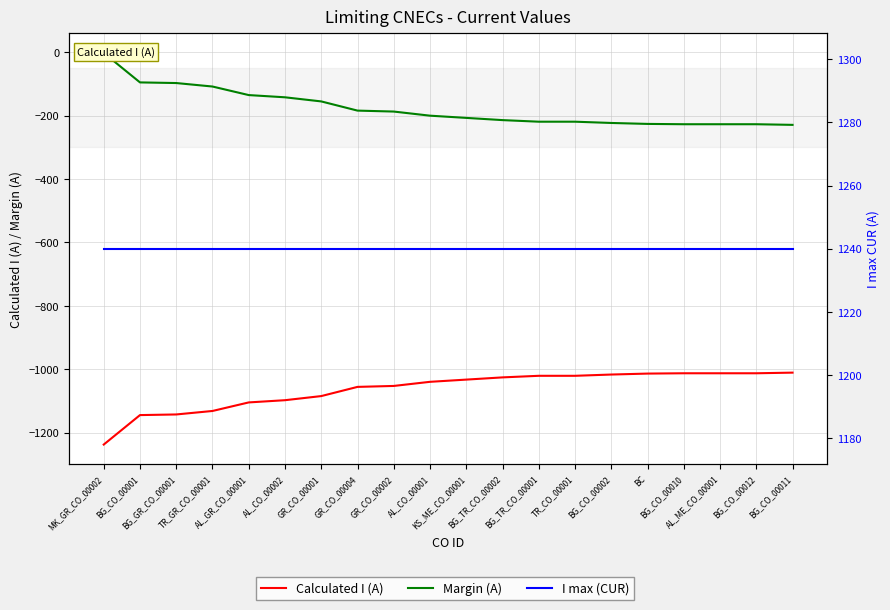

Which series has the largest total across all categories?

I max (CUR)